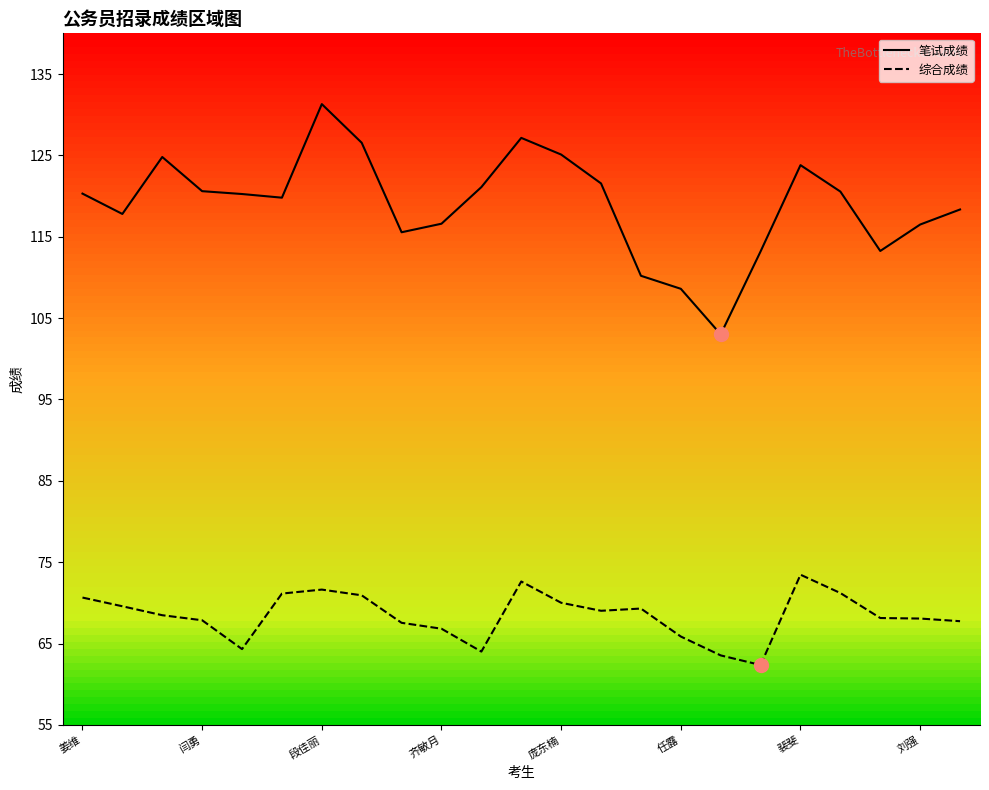

What is the total value across all series at 13?

190.6